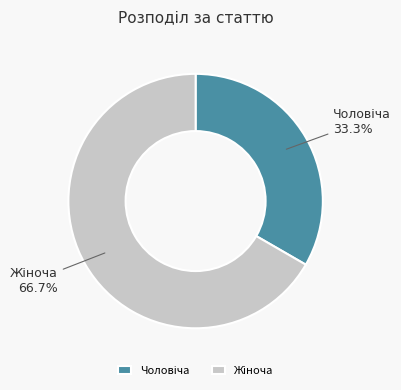

Is there a majority slice in this chart?

Yes